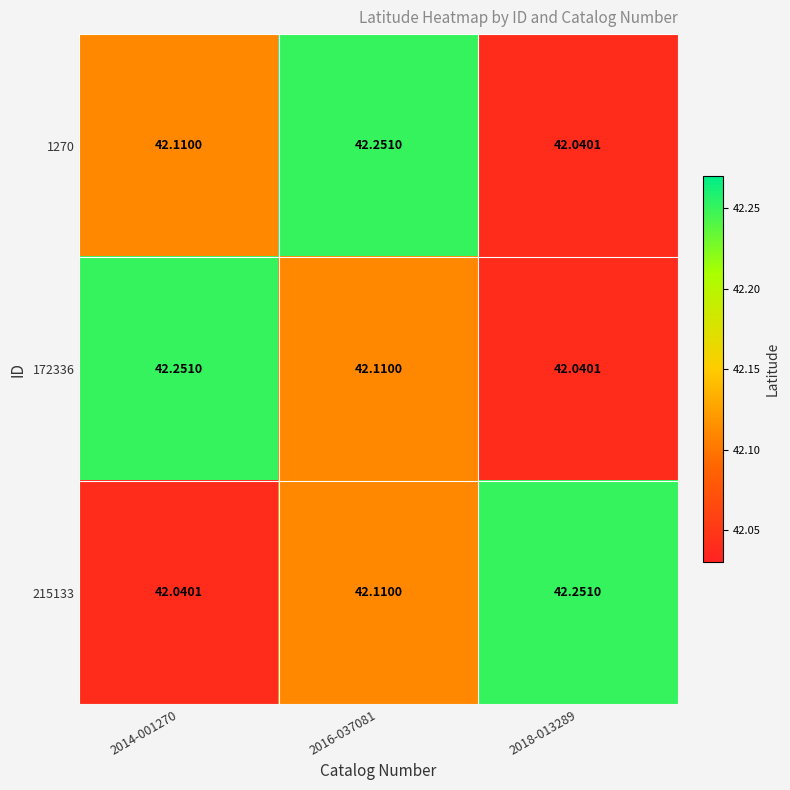

Is the value of 215133 at 2016-037081 greater than the value of 1270 at 2018-013289?

Yes